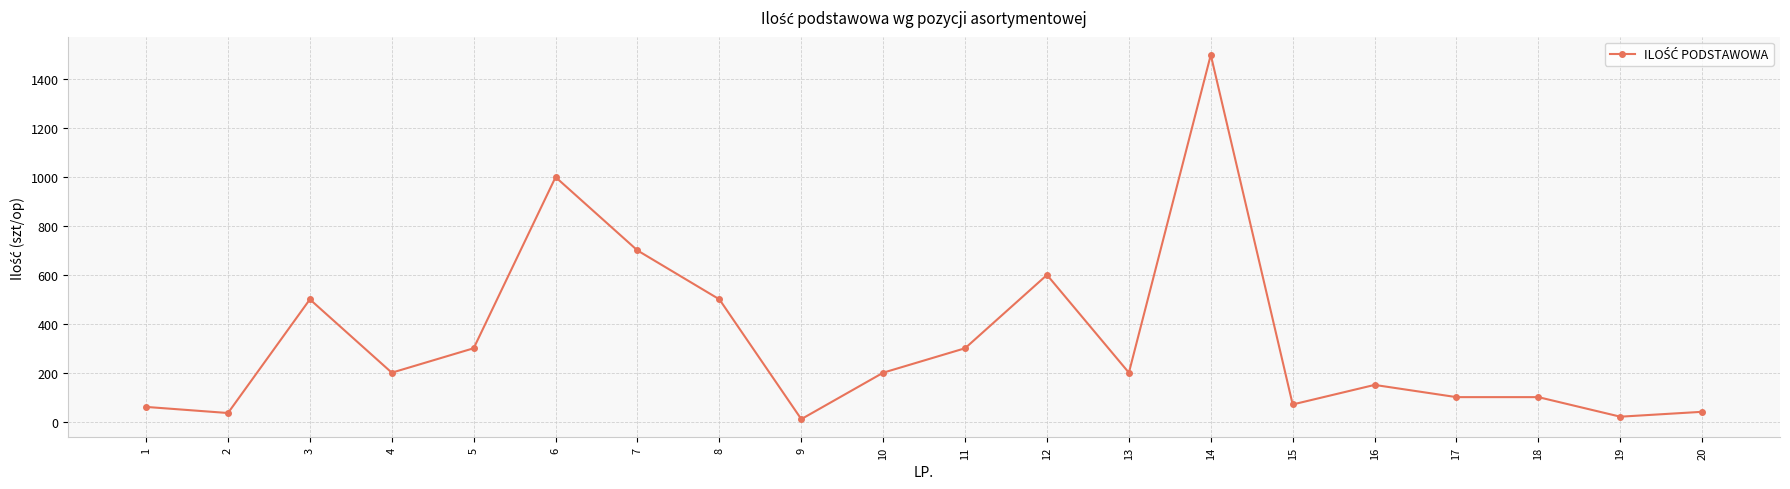

Is it true that the value at 9 is 10?

True